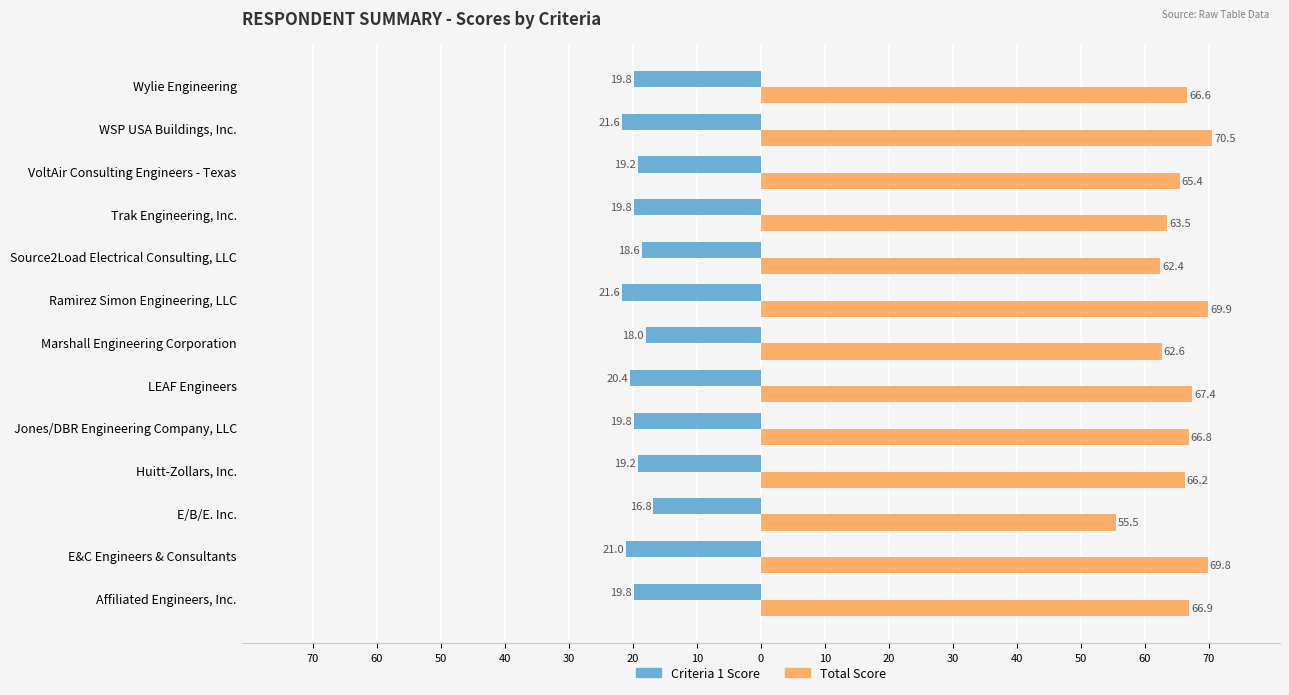

What are all the series names shown in the legend?

Criteria 1 Score, Total Score